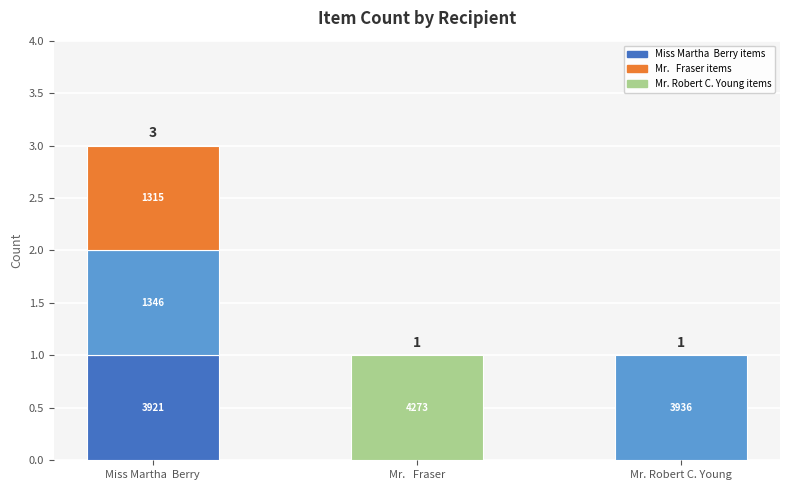

What is the minimum value shown in the chart?

1